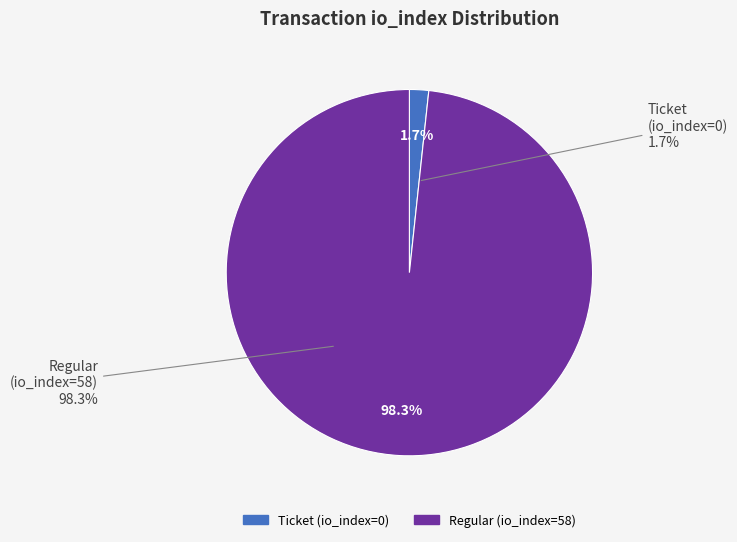

What is the total percentage of Regular (io_index=58) and Ticket (io_index=0)?

100.0%